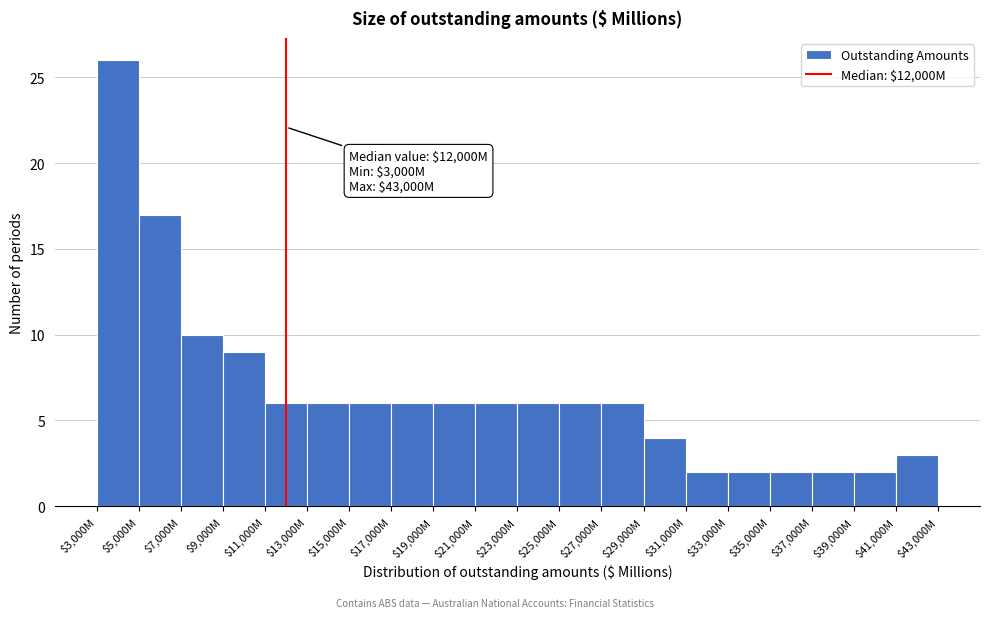

Reading right to left, extract all data points from this chart.

3	2	2	2	2	2	4	6	6	6	6	6	6	6	6	6	9	10	17	26